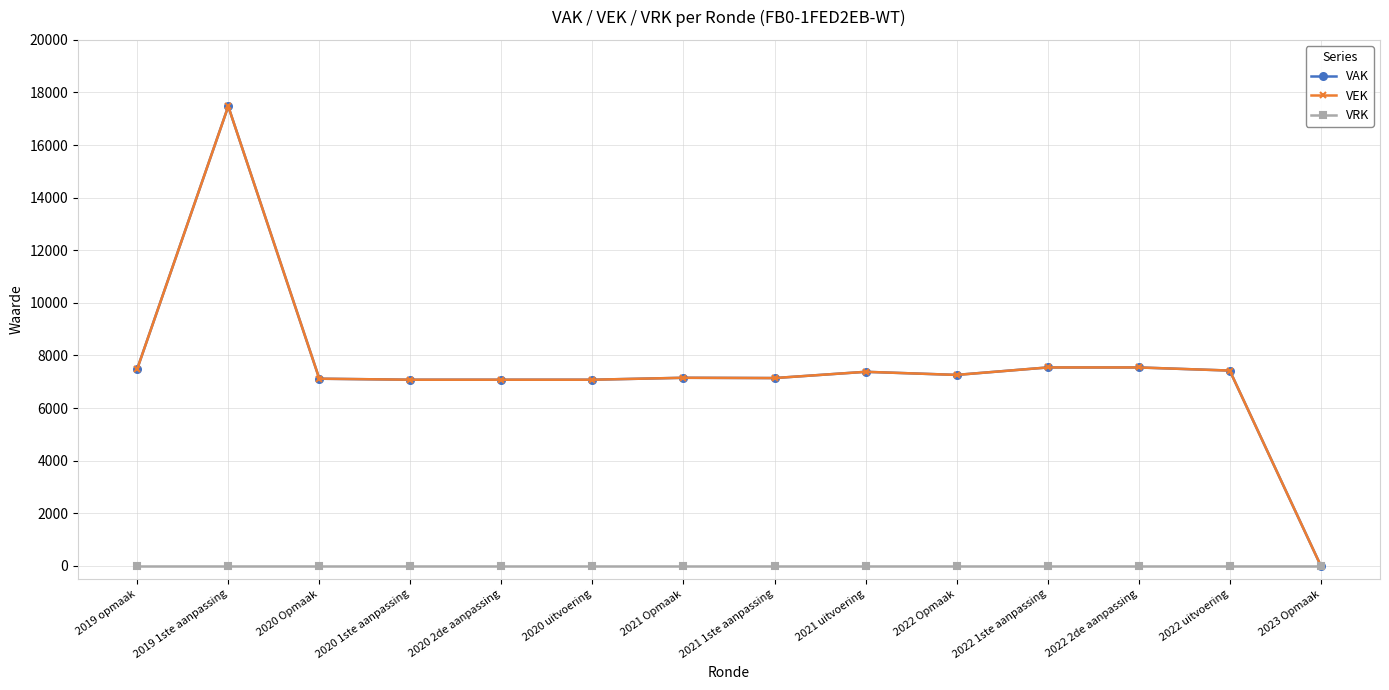

The VRK series shows 0 at 2020 1ste aanpassing. True or false?

True